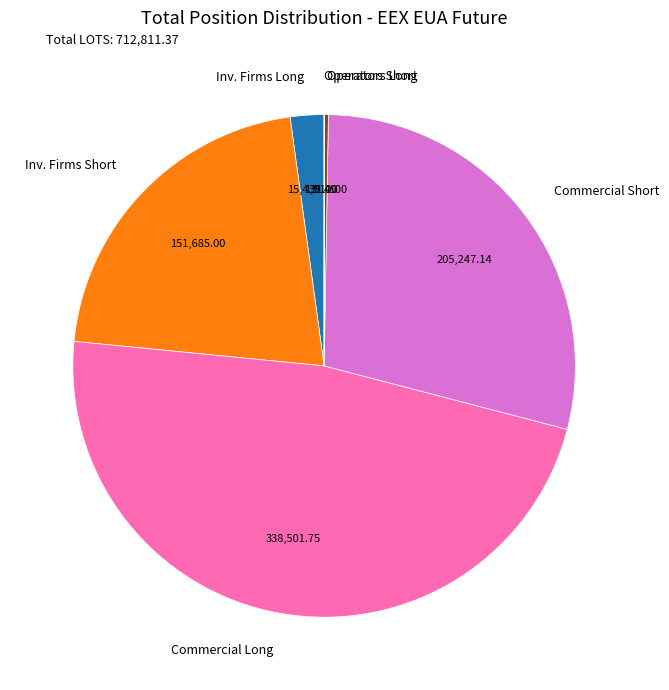

What is the largest slice in the pie chart?

Commercial Long